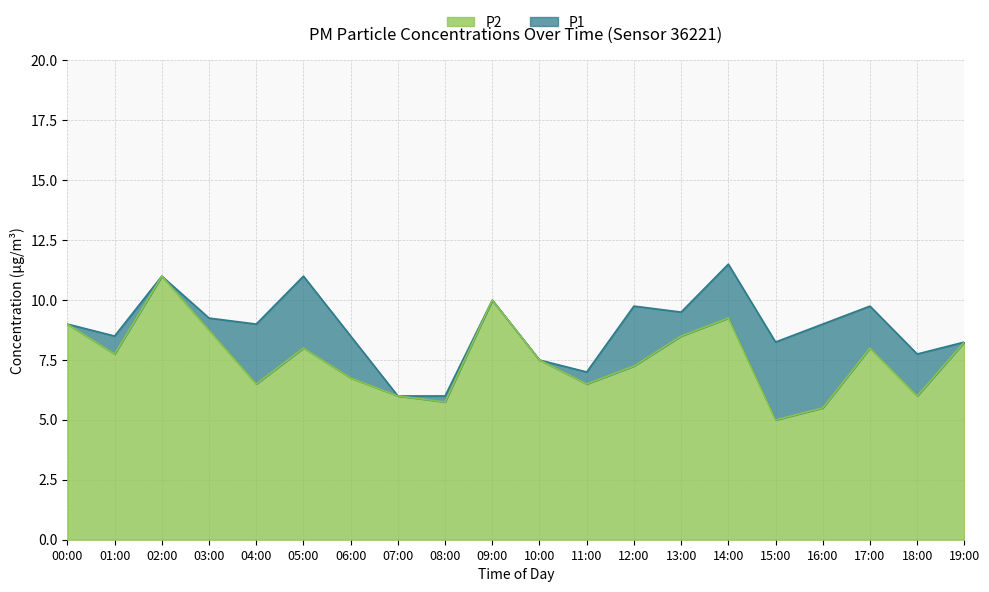

What are all the series names shown in the legend?

P2, P1